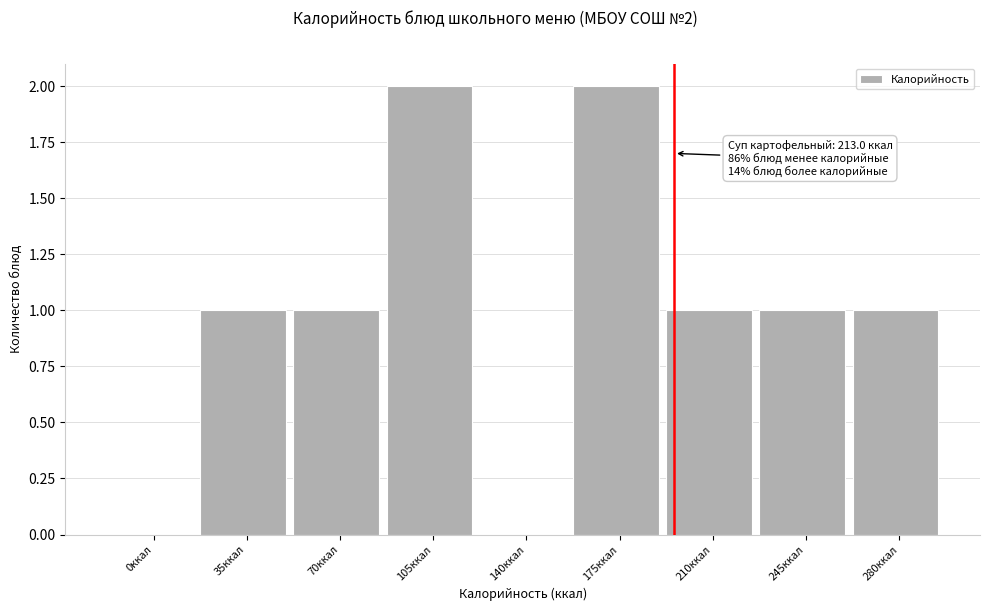

Reading right to left, extract all data points from this chart.

280ккал=1	245ккал=1	210ккал=1	175ккал=2	140ккал=0	105ккал=2	70ккал=1	35ккал=1	0ккал=0